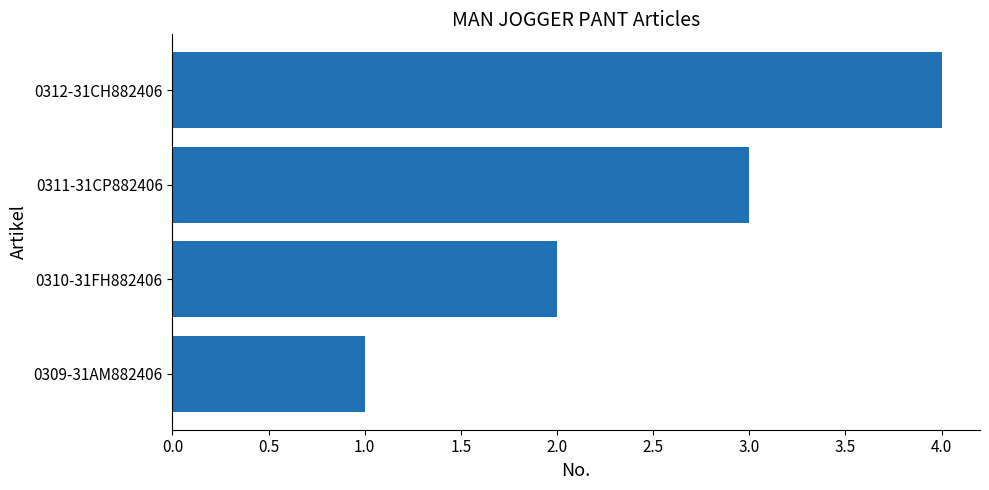

List the labels in order of value, smallest first.

0309-31AM882406, 0310-31FH882406, 0311-31CP882406, 0312-31CH882406